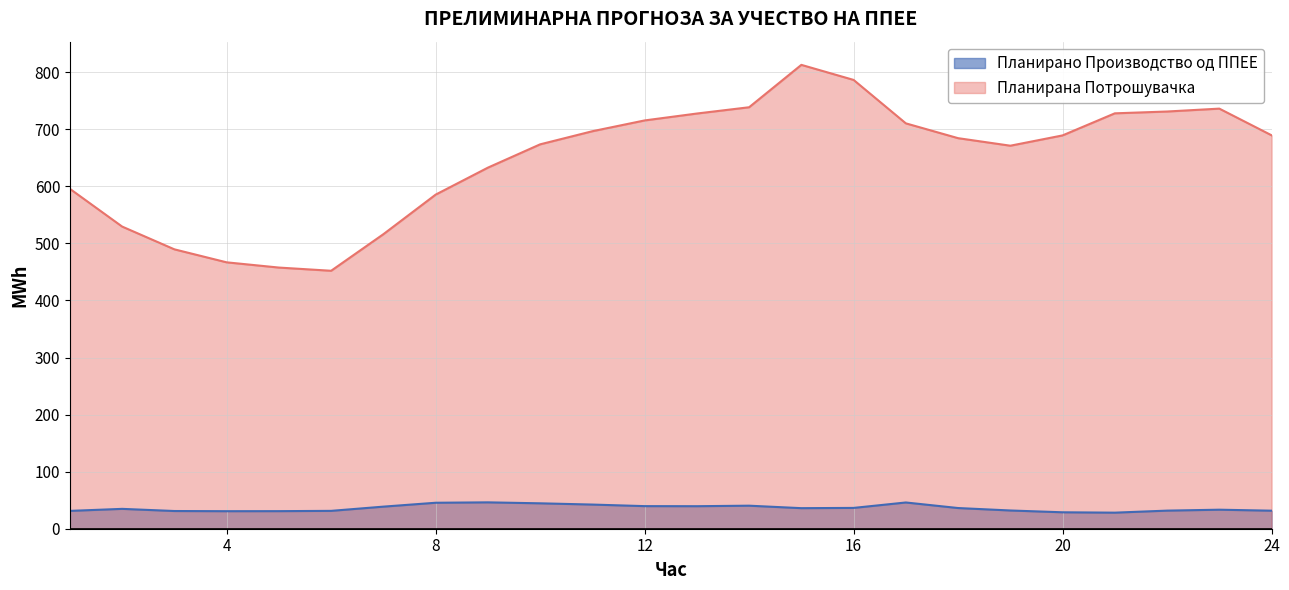

How many data points in Планирана Потрошувачка are less than 689?

12